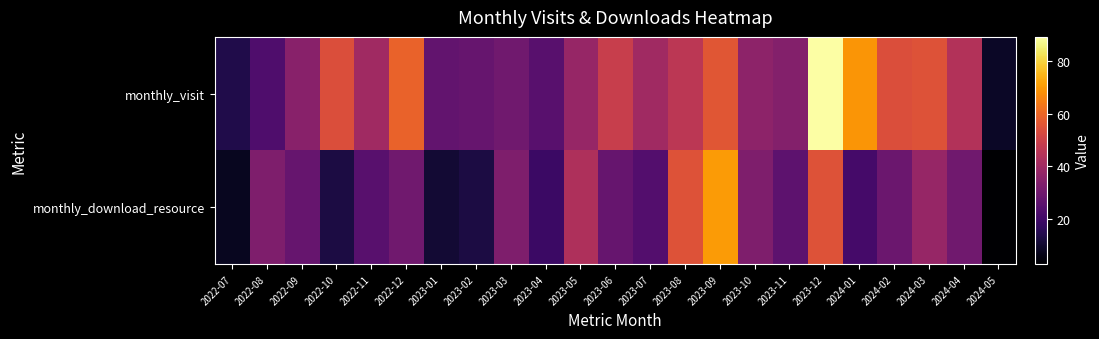

Rank the series by their maximum value, from highest to lowest.

monthly_visit, monthly_download_resource